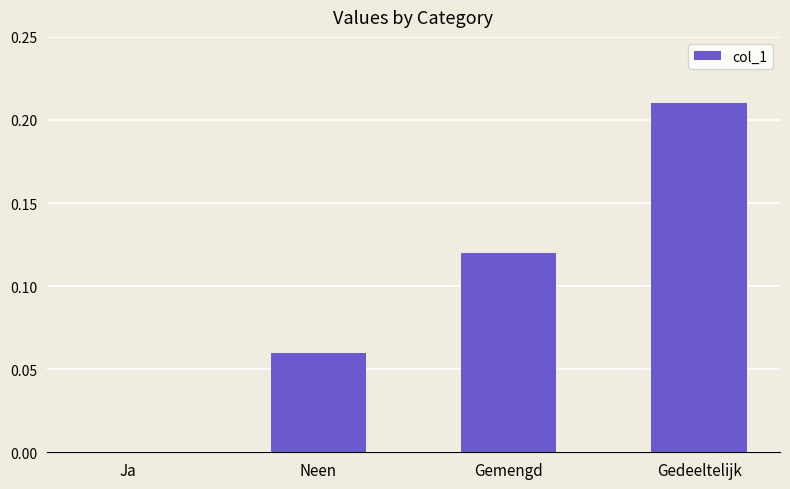

Which has a higher value, Ja or Gemengd?

Gemengd